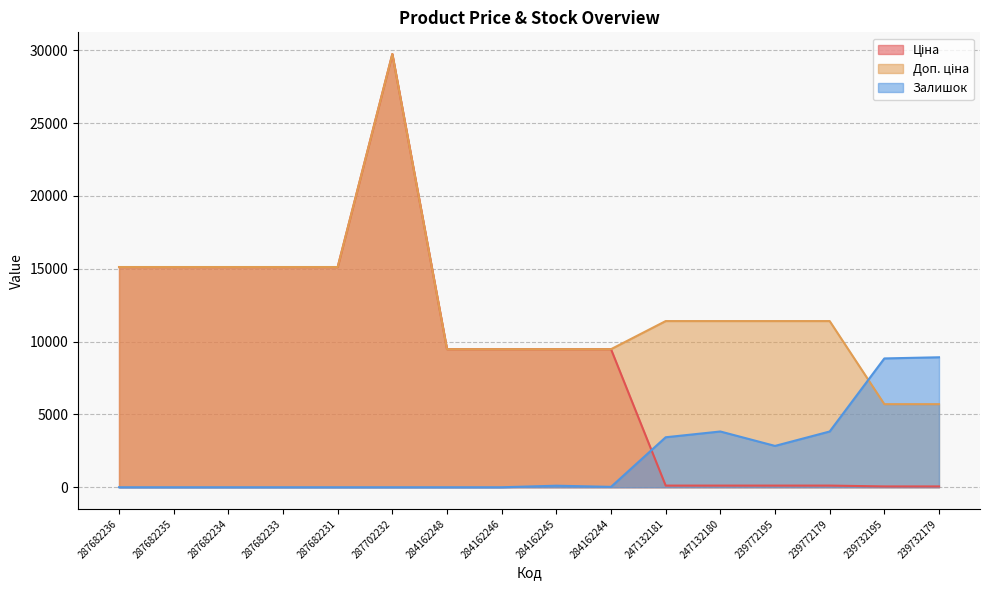

What is the value of the Доп. ціна point at the 12th from the left?

11410.0